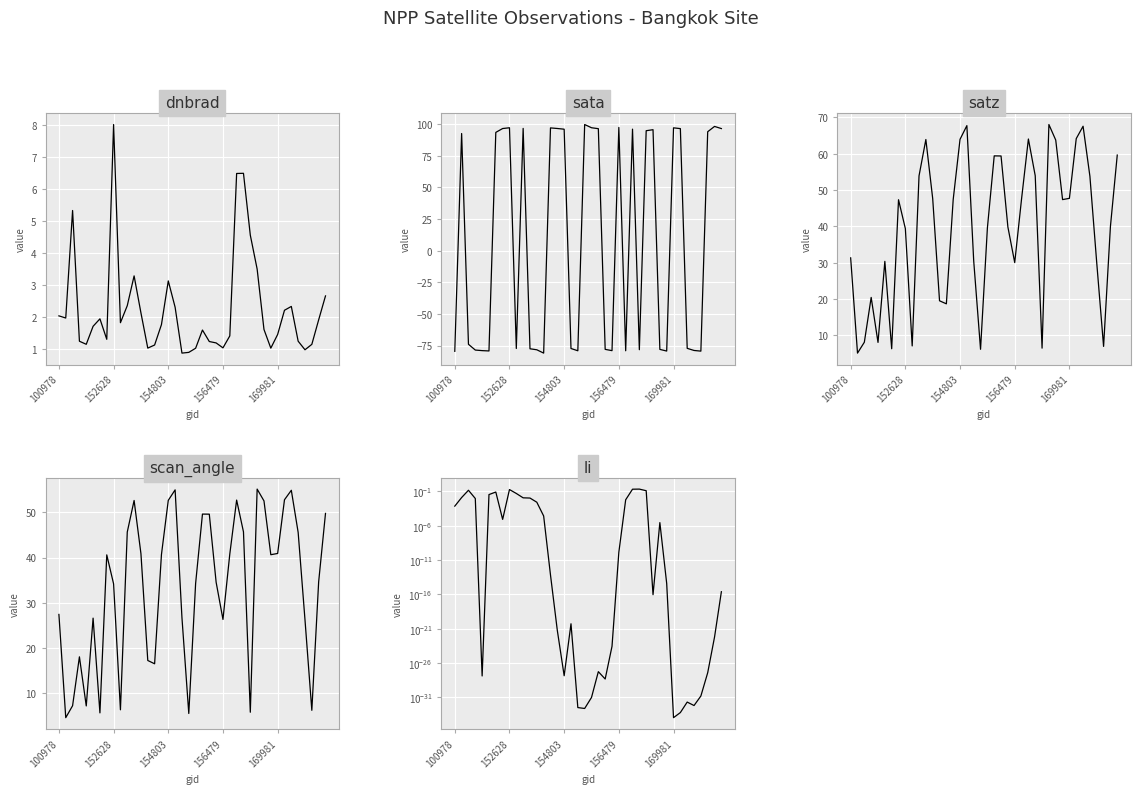

At which label does li reach its peak?

27